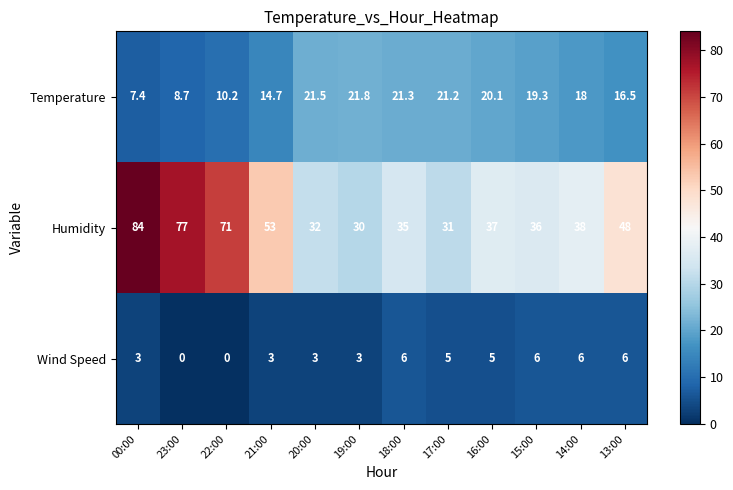

At 19:00, list the series in order from largest to smallest.

Humidity, Temperature, Wind Speed